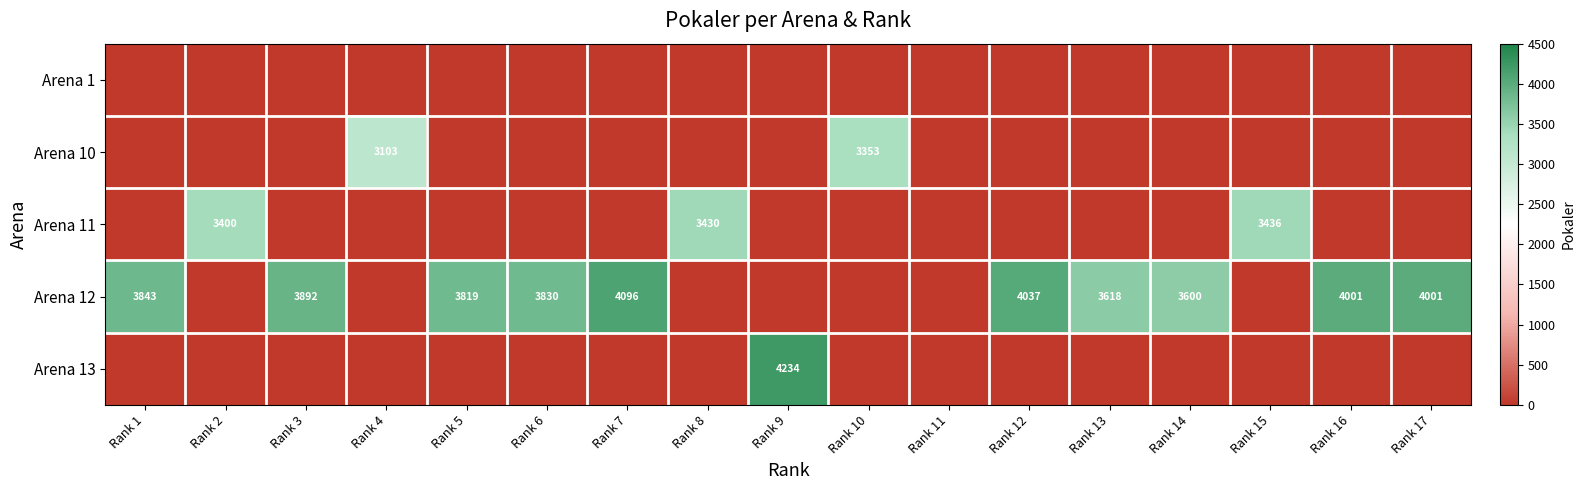

True or false: Arena 1 has a value of 0 at Rank 1.

True